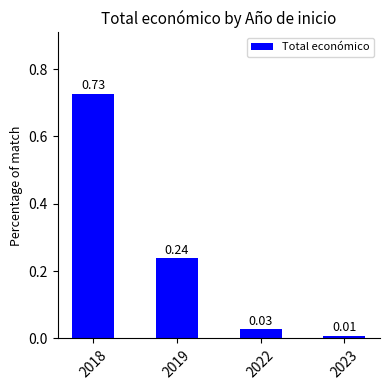

List the labels in order of value, smallest first.

2023, 2022, 2019, 2018